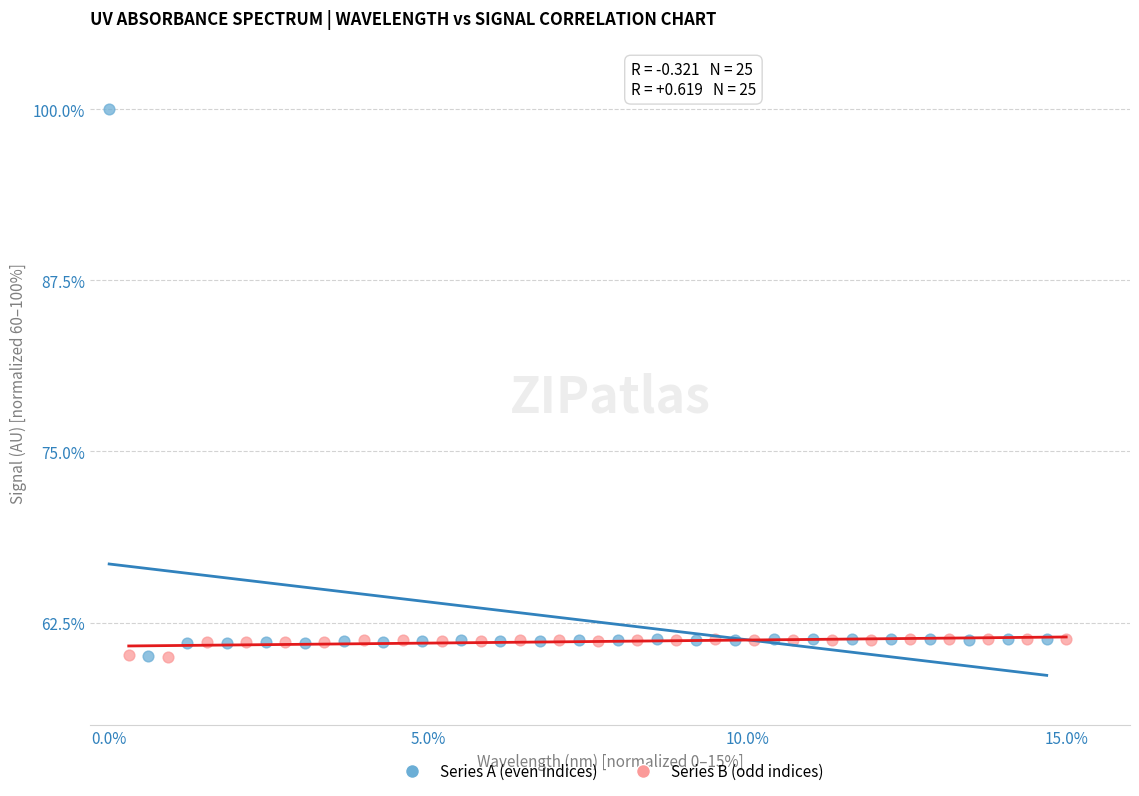

Which series reaches the maximum Y coordinate?

Series A (even indices)